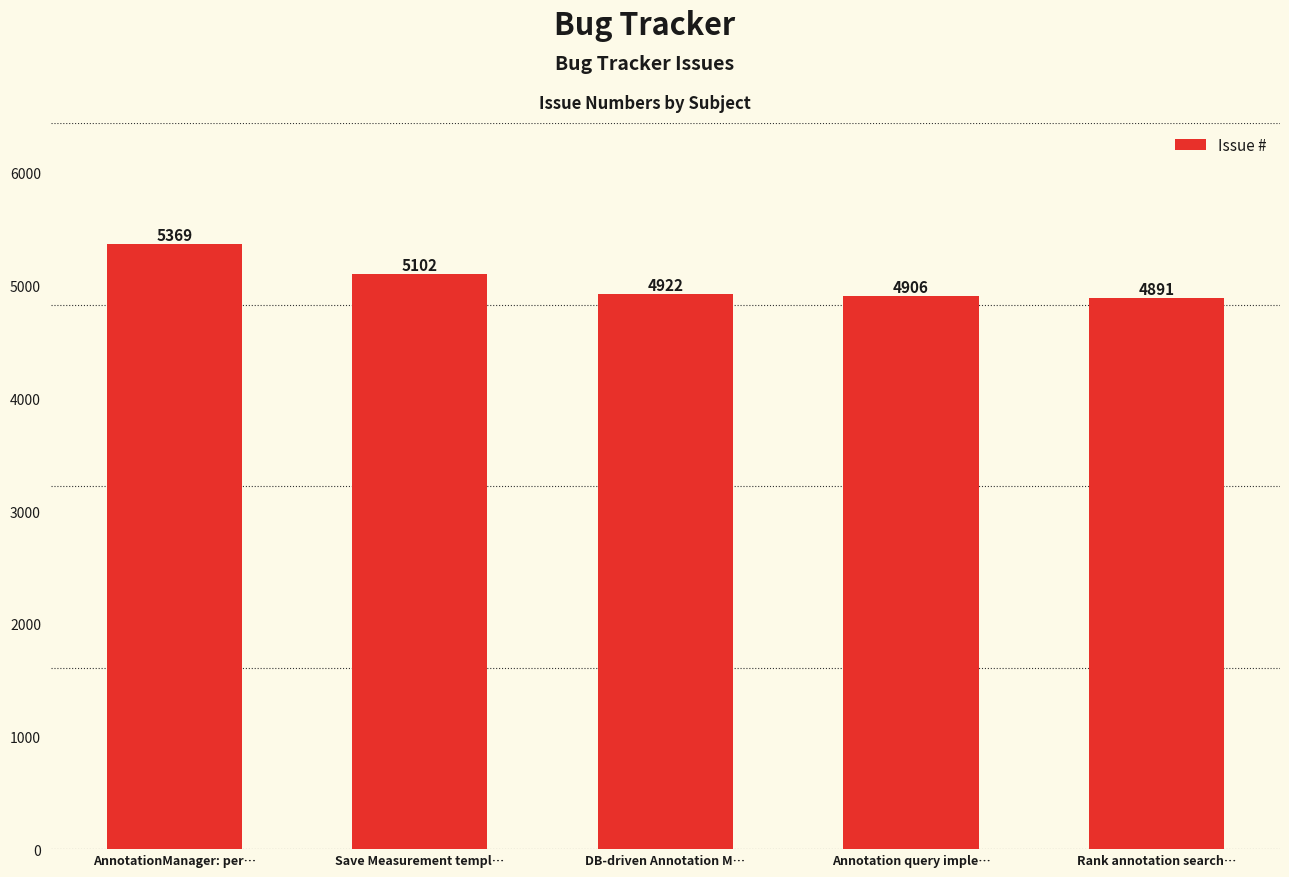

Is it true that the value at Save Measurement templ… is 5102?

True